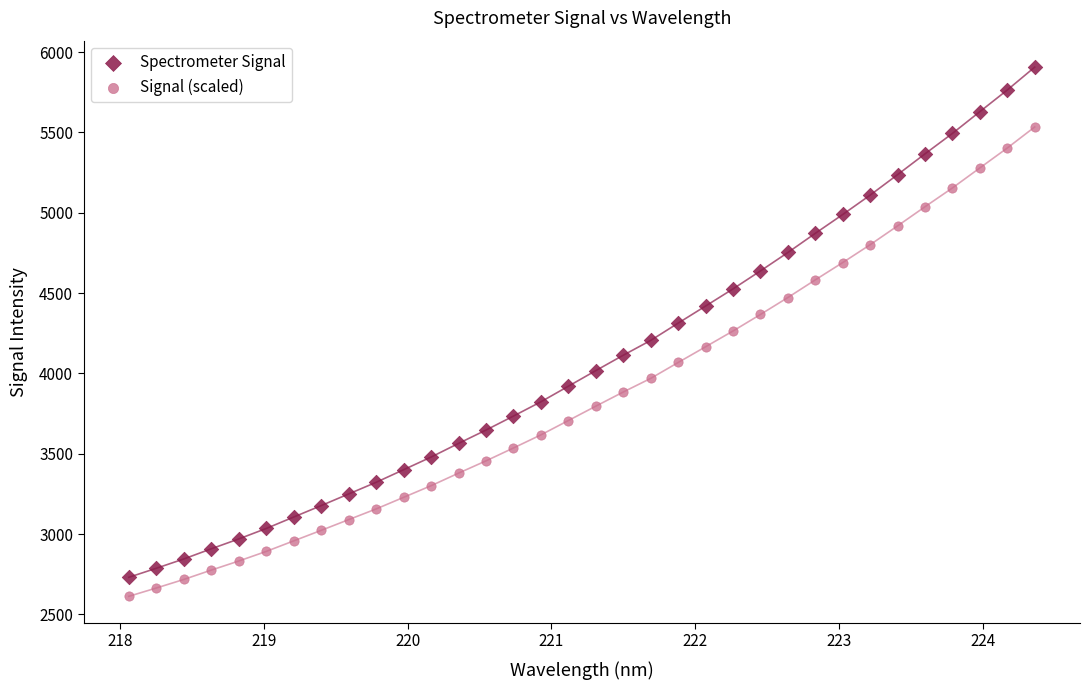

Which series has the largest Y range (max minus min)?

Spectrometer Signal